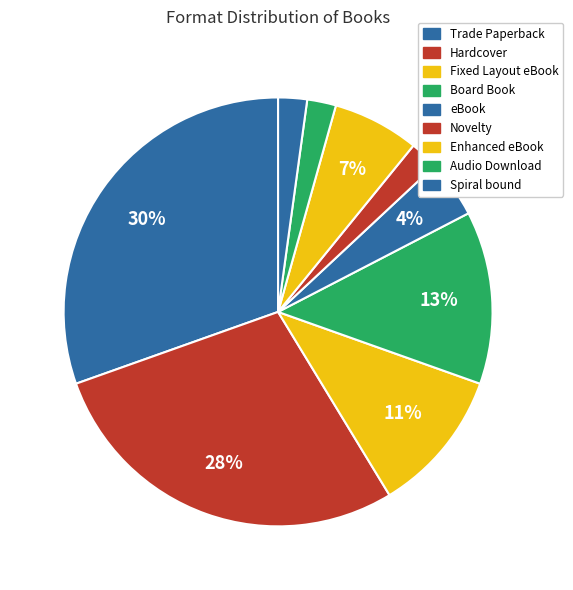

How many segments does this pie chart have?

9